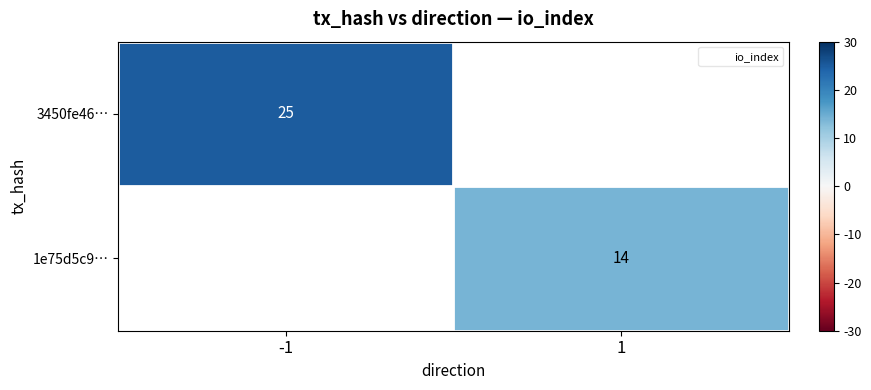

Which label corresponds to the largest value in the chart?

-1